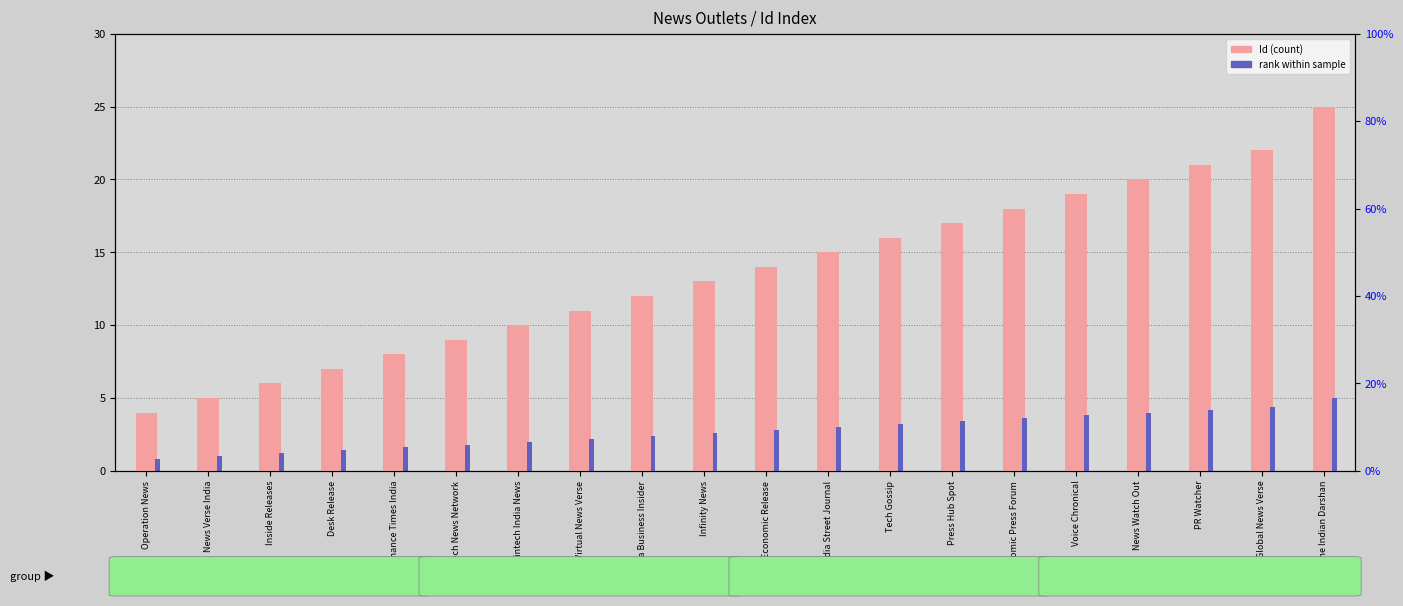

What is the average value of the Id (count) series?

13.6